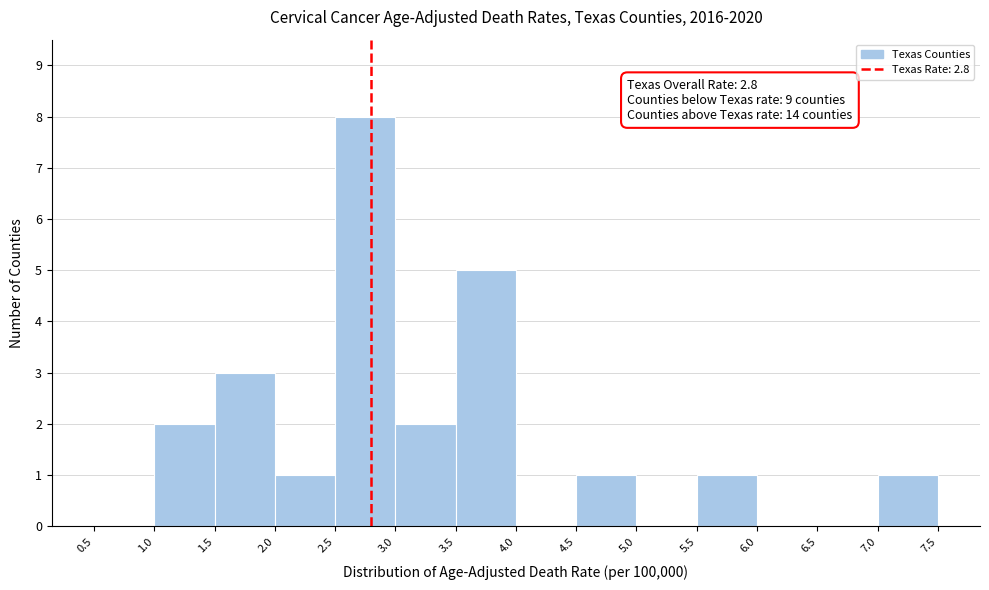

Which range on the x-axis has the tallest bar?

2.5 to 3.0